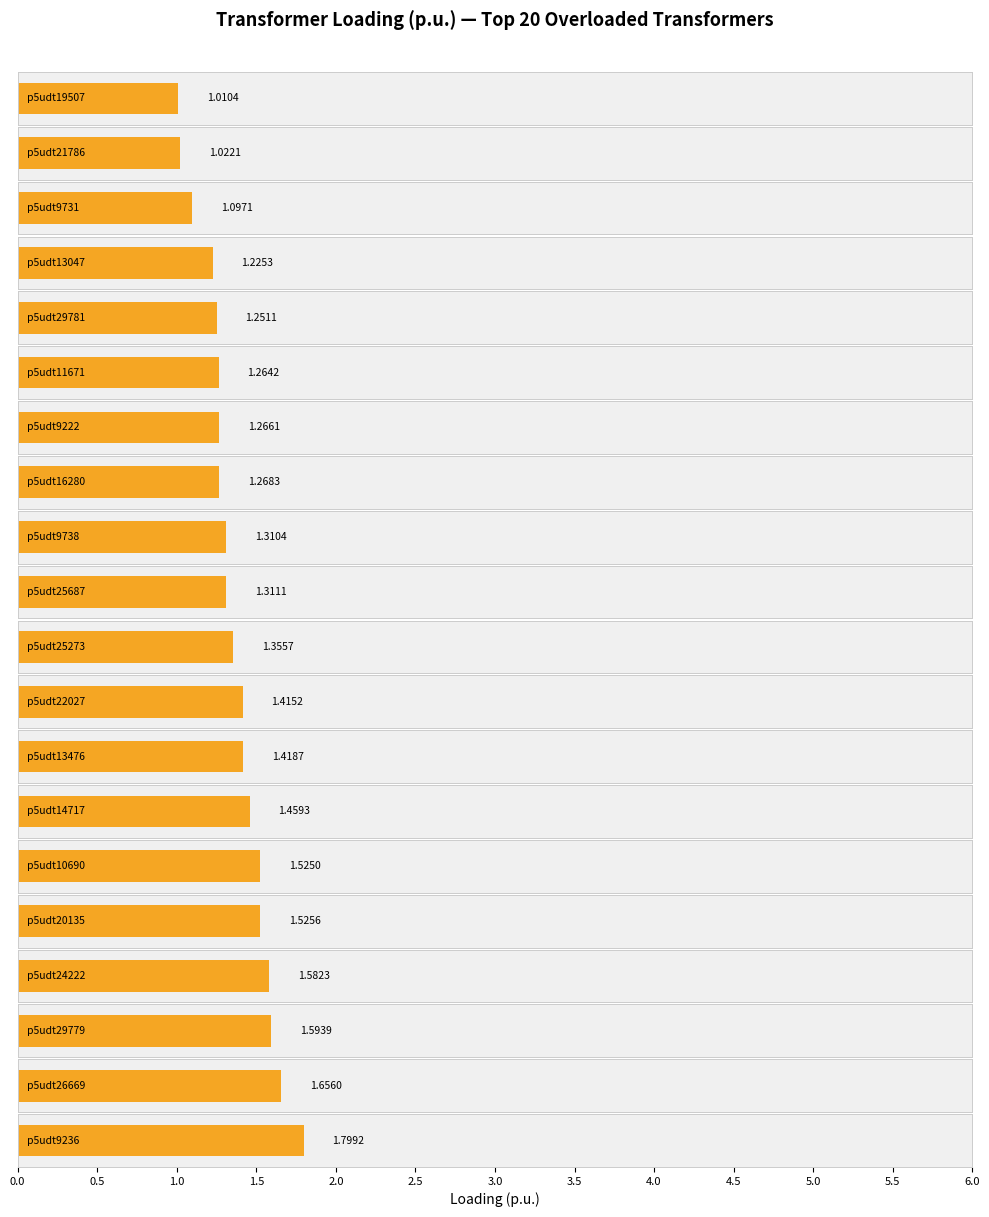

What is the change in value from p5udt13047 to p5udt25687?

+0.1